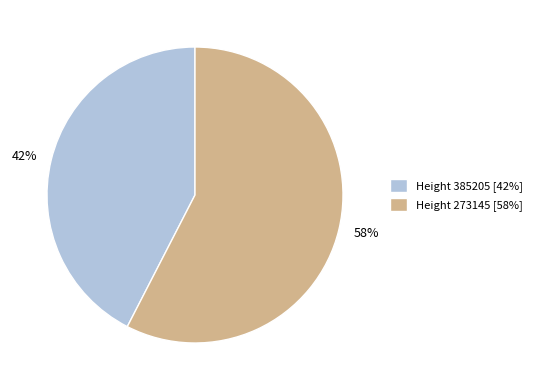

To the nearest percent, what is the combined percentage of 42% and 58%?

100%